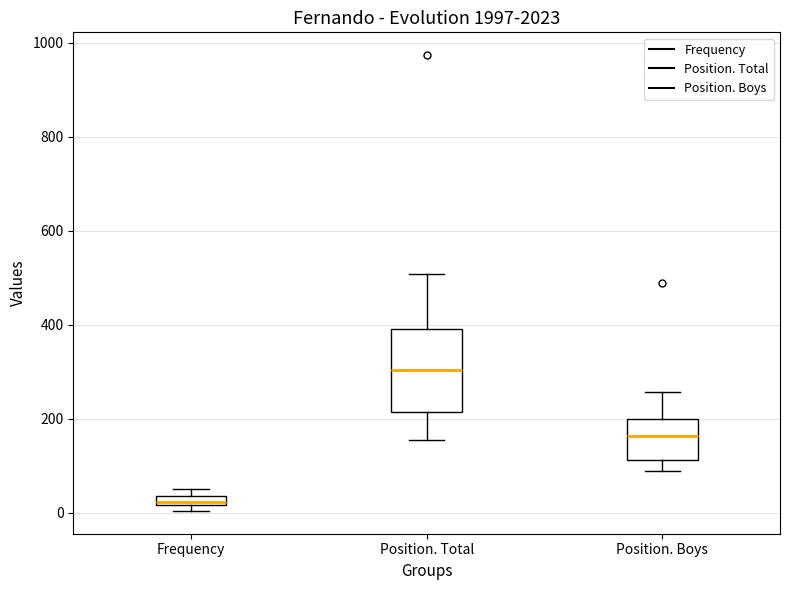

Which box is the tallest, from its lower edge to its upper edge?

Position. Total